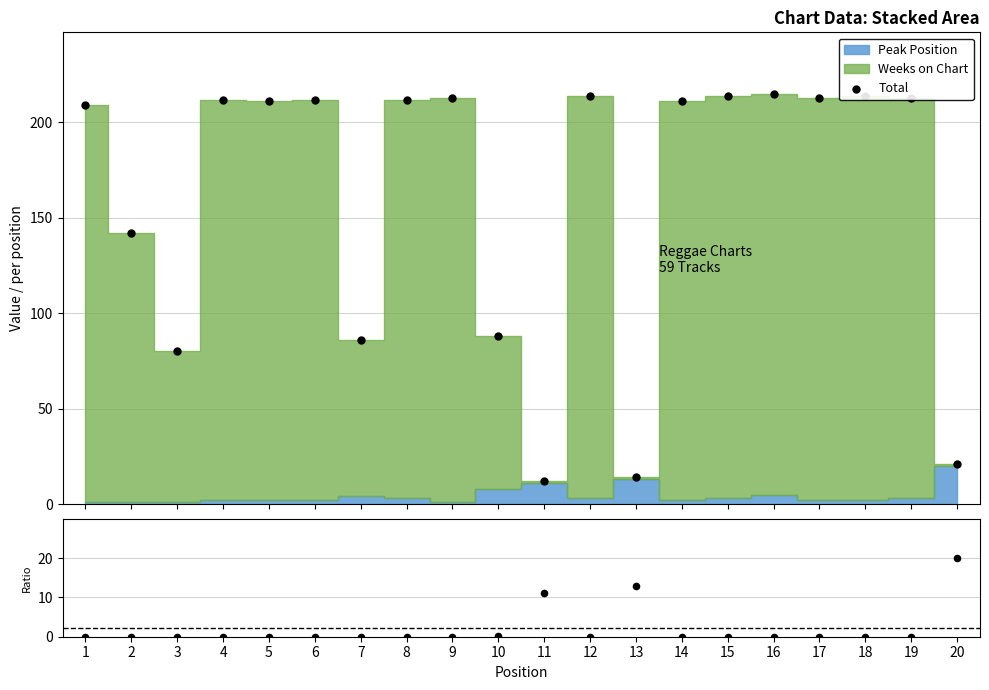

At how many categories does at least one series exceed 137?

14